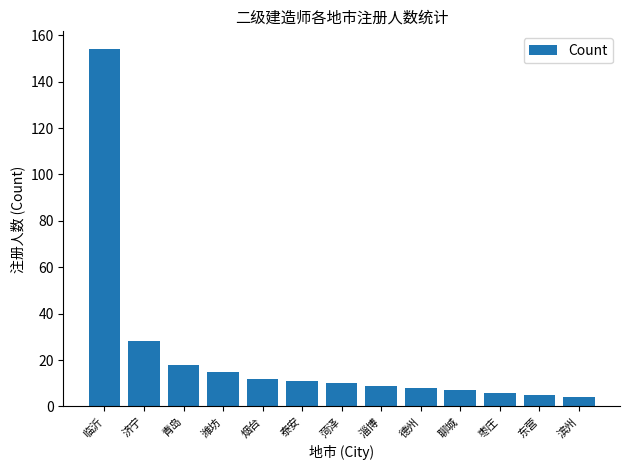

What is the label of the 11th bar from the right?

青岛